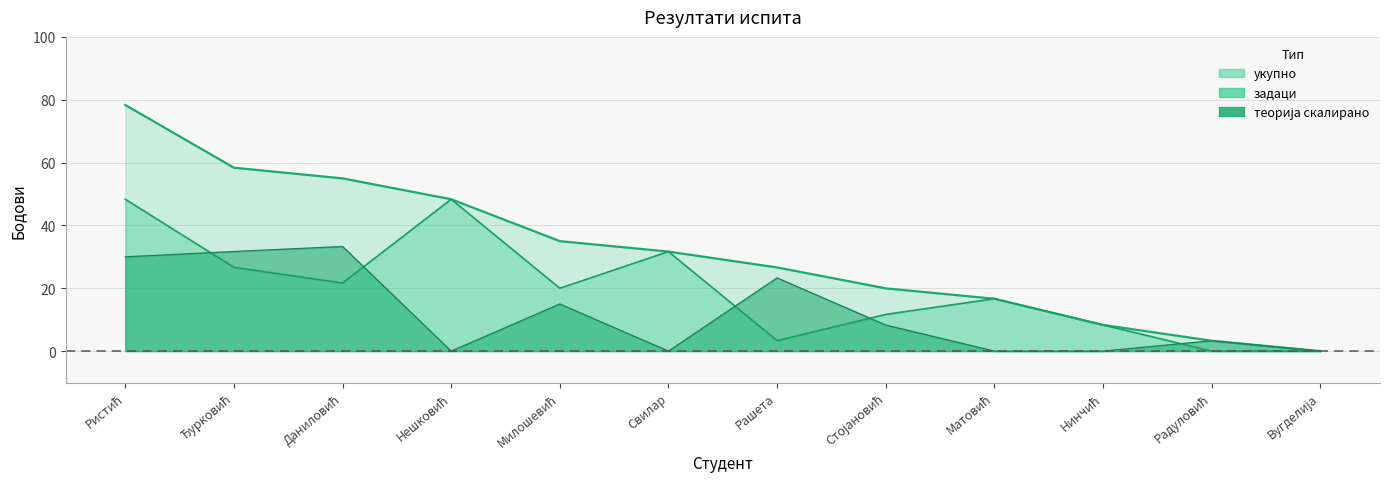

Where does the укупно series first go above 31?

Ристић